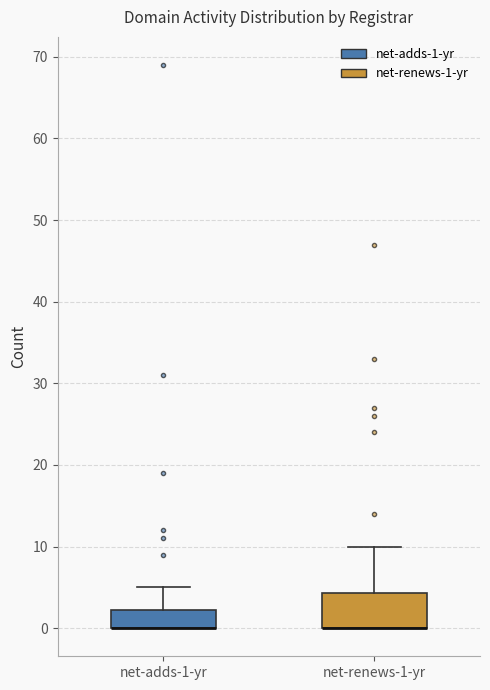

Reading left to right, transcribe this box plot: for each box, give where its median line is, the range the box spans, and where its two whiskers end, as read against the y-axis. The values are not printed on the chart, so give them approximately, as read against the axis.

net-adds-1-yr: median 0 (drawn on the box's lower edge), box 0 to 2, whiskers 0 to 5
net-renews-1-yr: median 0 (drawn on the box's lower edge), box 0 to 4, whiskers 0 to 10